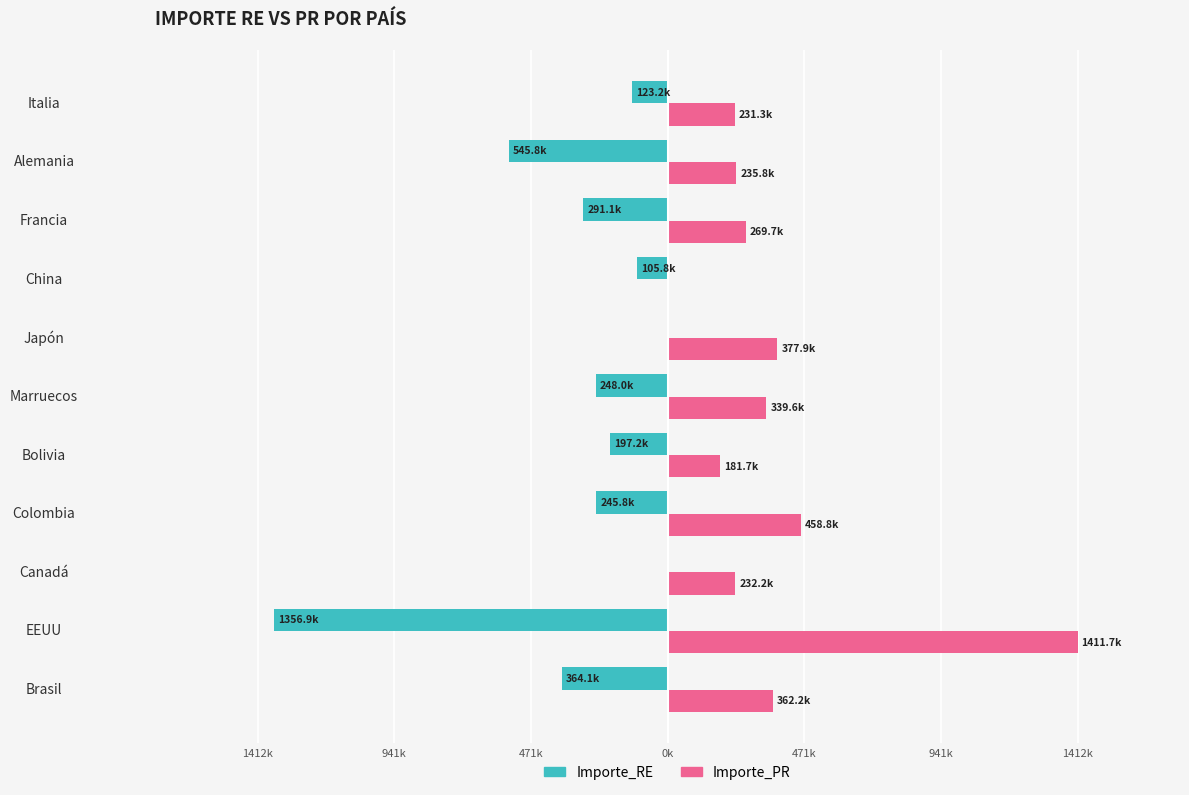

How many bars are there in each group?

2